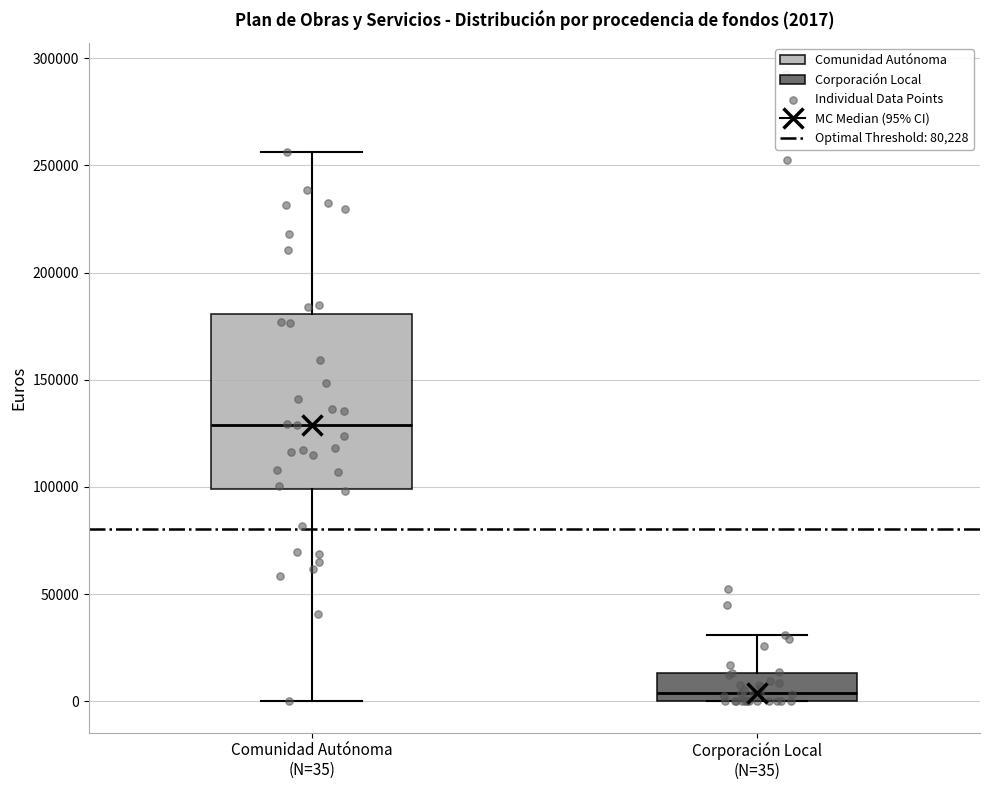

Which box is the tallest, from its lower edge to its upper edge?

Comunidad Autónoma (N=35)